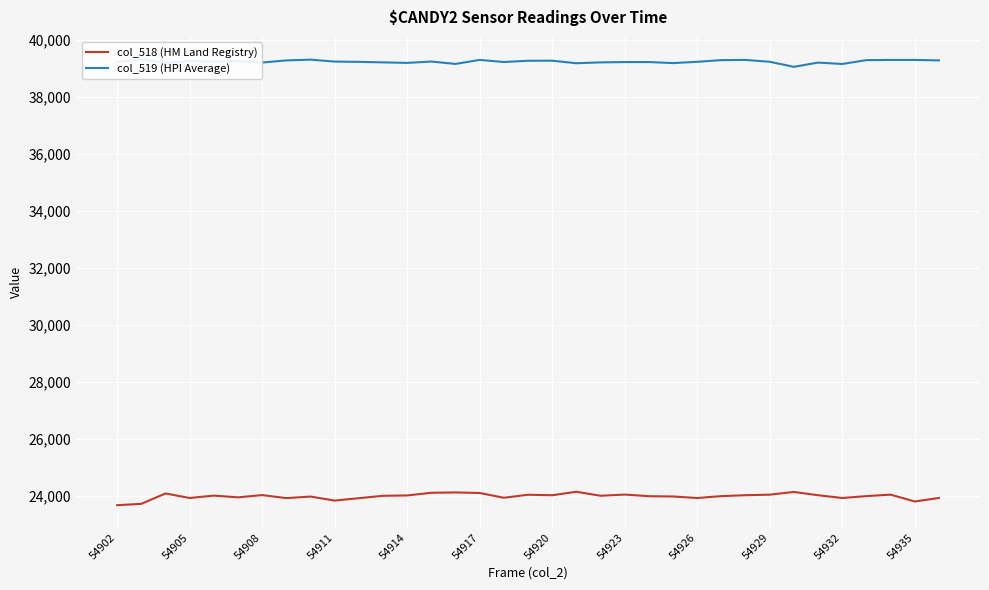

Is it true that col_518 (HM Land Registry) equals 31174 at 54926?

False